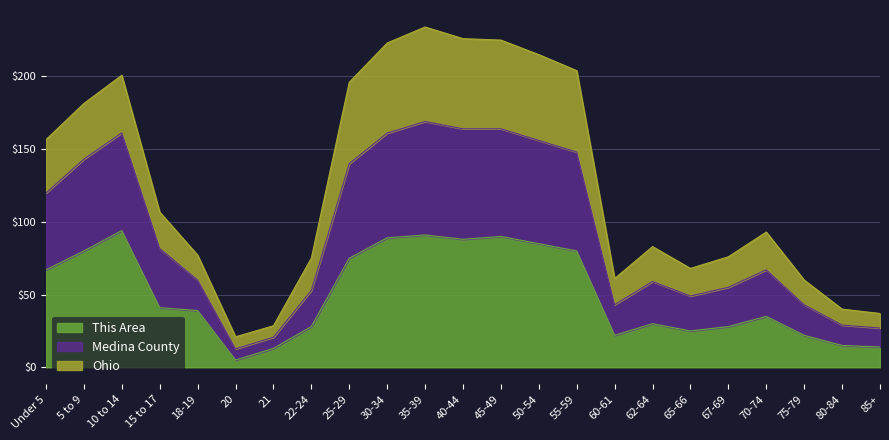

What position from the left is 45-49?

13